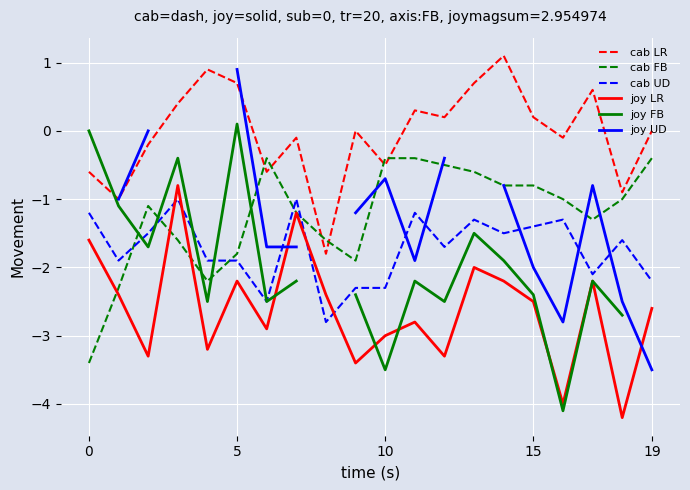

What is the sum of the joy LR values at 18 and 6?

-7.1